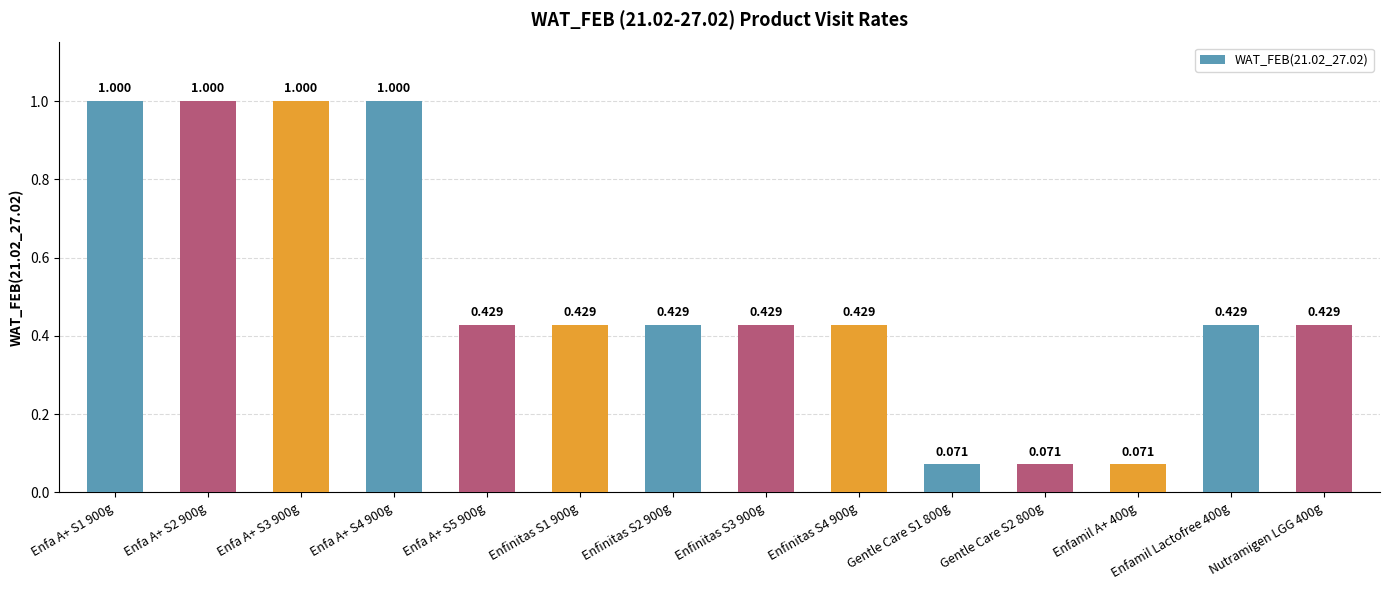

Which category has the lowest value across all series?

Gentle Care S1 800g